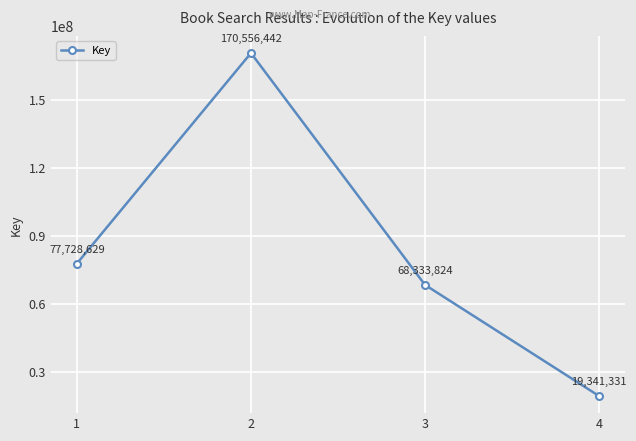

Reading left to right, extract all data points from this chart.

77728629	170556442	68333824	19341331